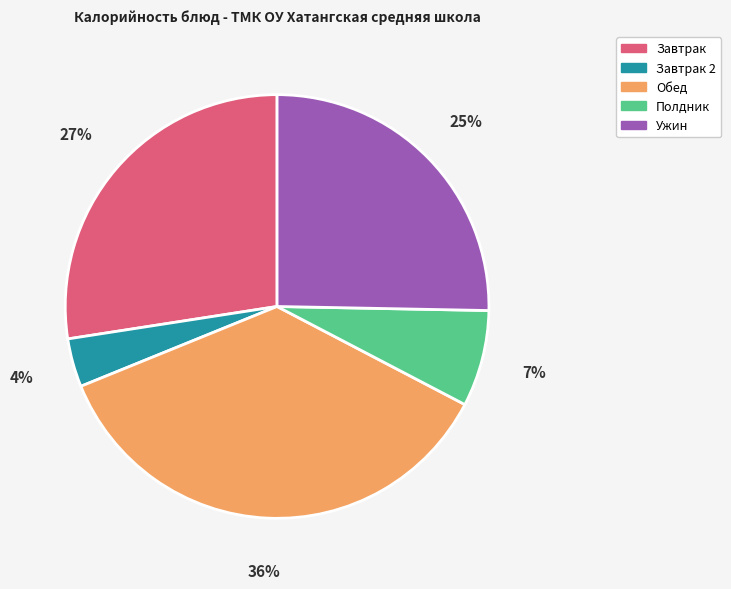

To the nearest percent, what is the average slice percentage?

20%